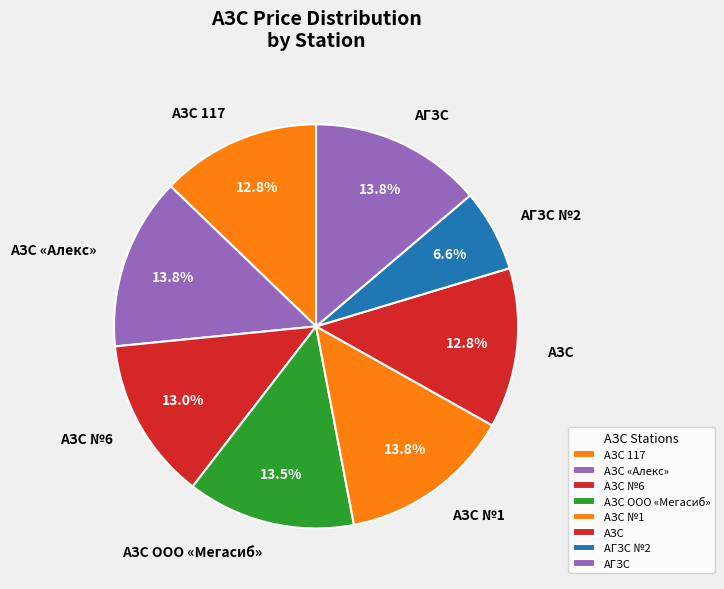

What portion of the pie excludes АЗС №1?

86.2%